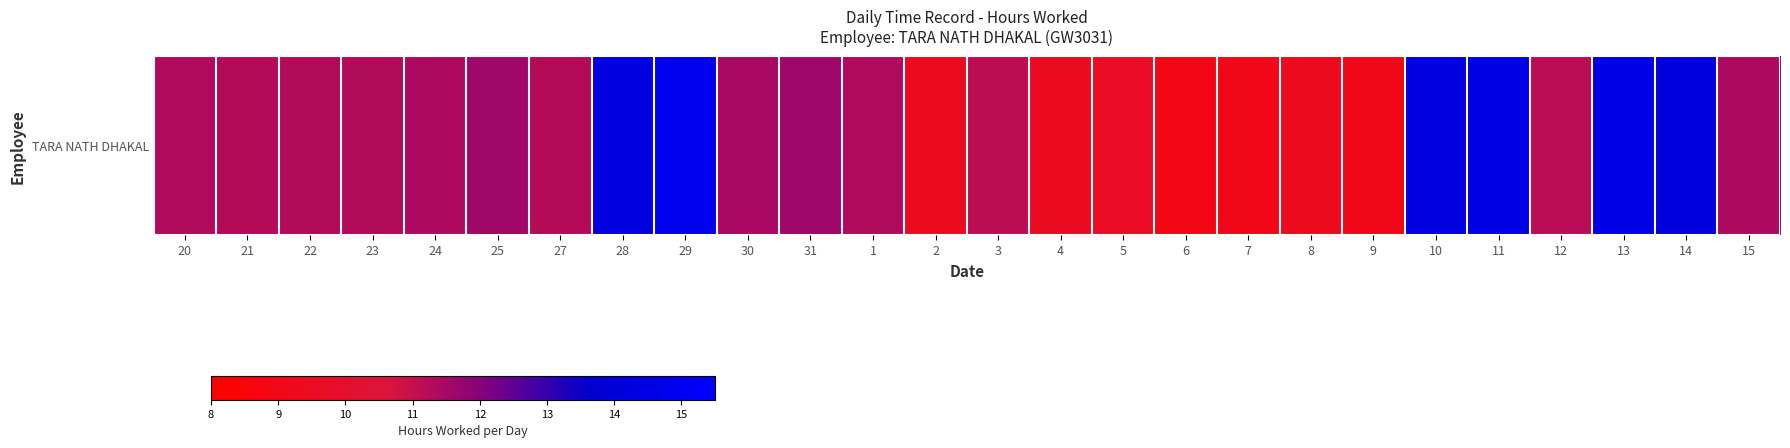

Reading left to right, what are all the values shown in this chart?

20=11.3	21=11.3	22=11.3	23=11.3	24=11.4	25=11.6	27=11.3	28=14.4	29=14.8	30=11.5	31=11.6	1=11.3	2=9.3	3=11.1	4=9.5	5=9.6	6=8.9	7=9.0	8=9.4	9=9.1	10=14.4	11=14.5	12=11.2	13=14.6	14=14.3	15=11.4